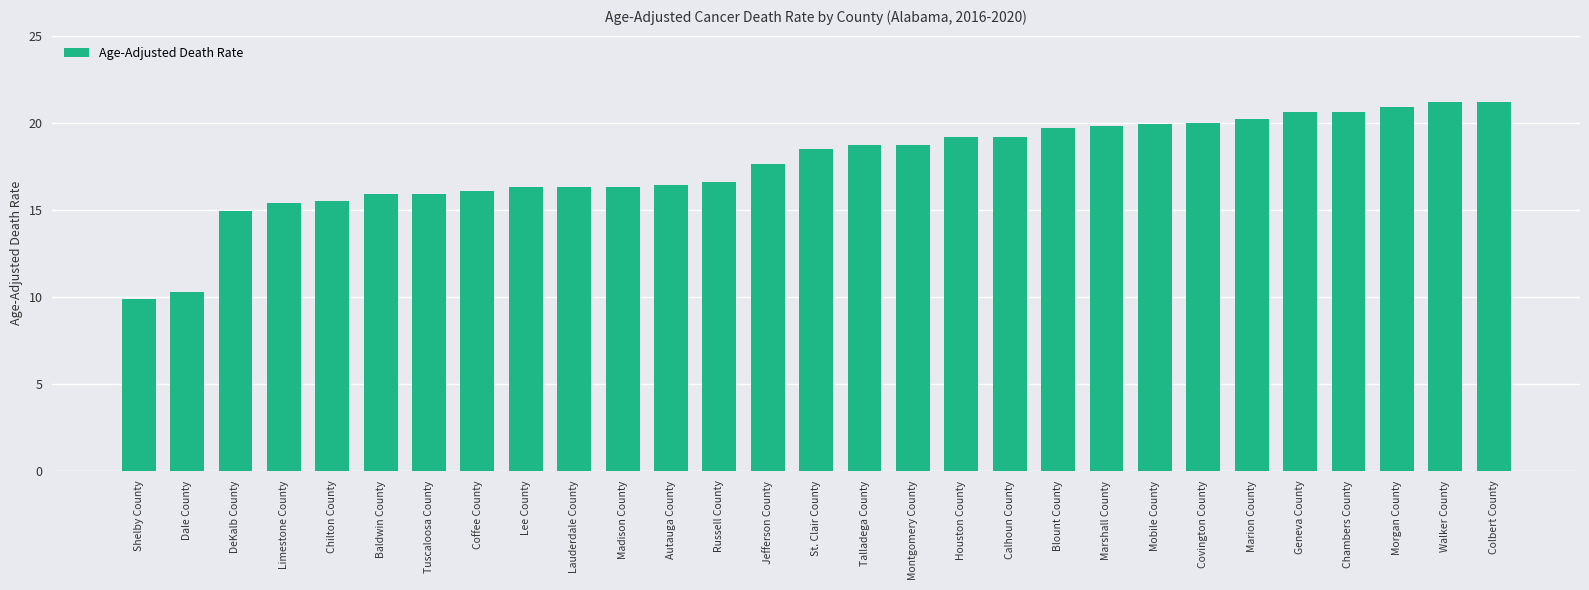

At which category does the chart reach its minimum across all series?

Shelby County